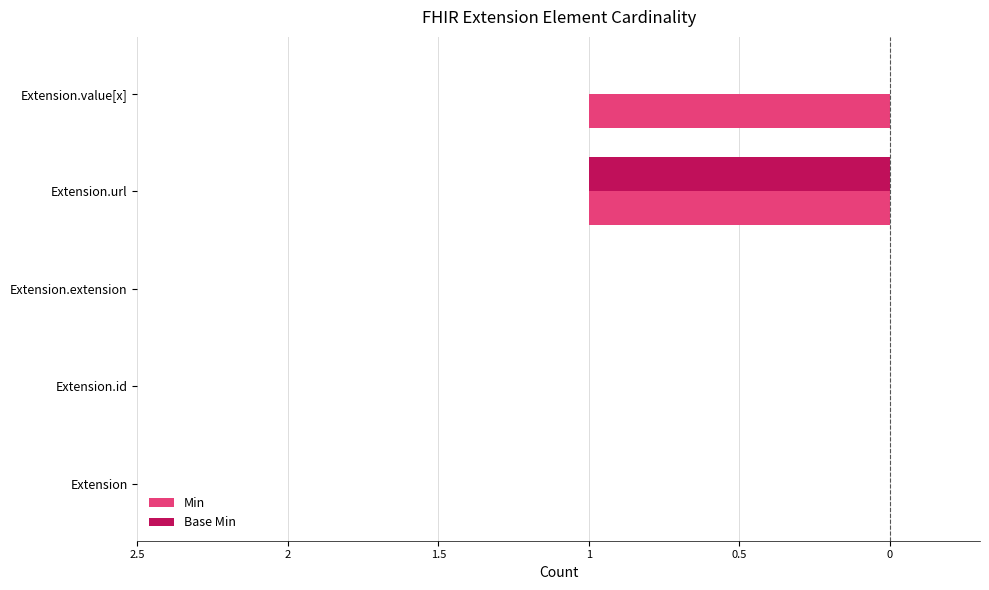

What are all the series names shown in the legend?

Min, Base Min